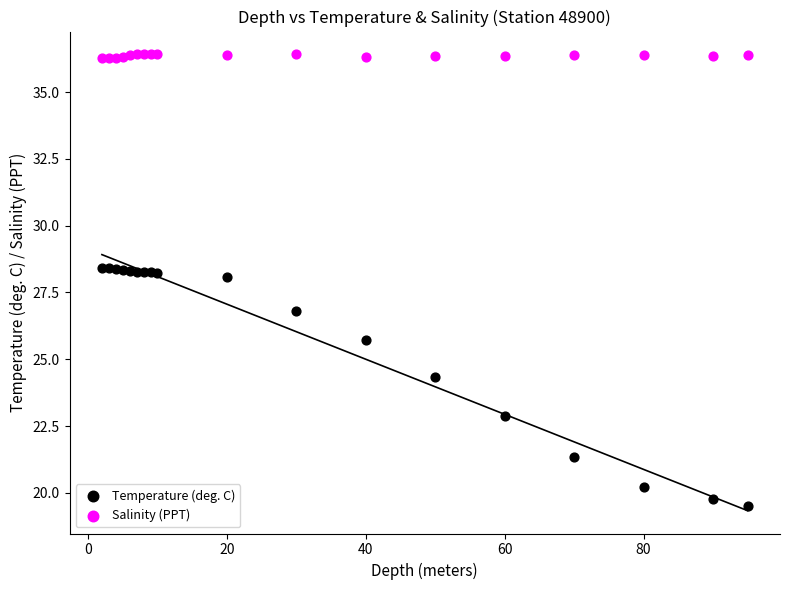

Which series has the widest spread of Y values?

Temperature (deg. C)